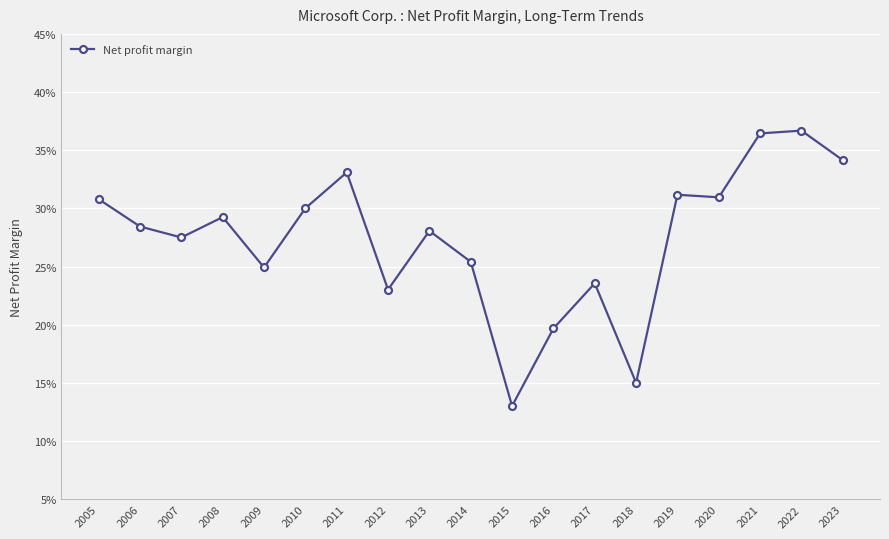

Rank the categories by value from highest to lowest.

2022, 2021, 2023, 2011, 2019, 2020, 2005, 2010, 2008, 2006, 2013, 2007, 2014, 2009, 2017, 2012, 2016, 2018, 2015